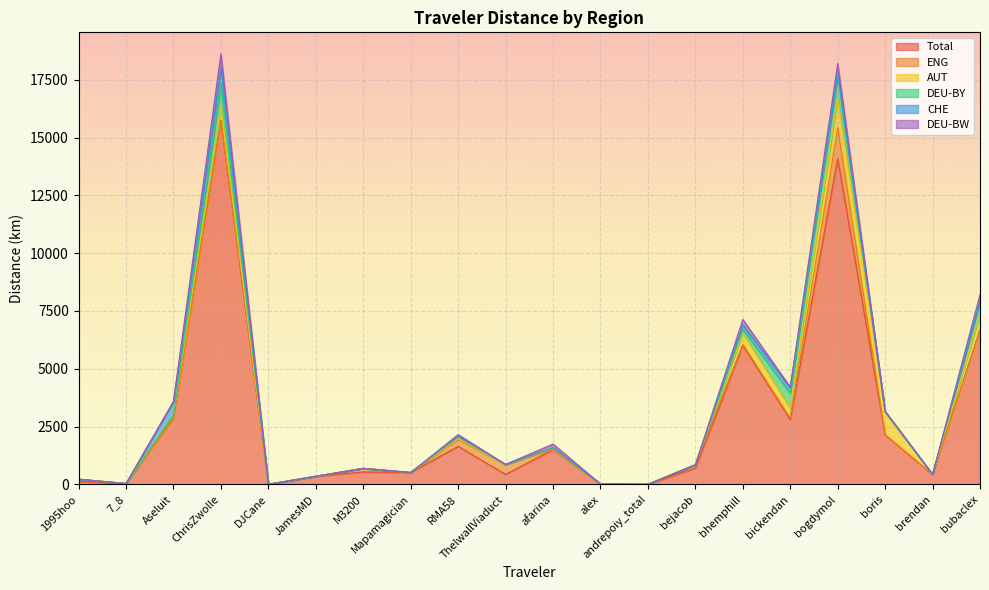

True or false: DEU-BW and AUT intersect in this chart.

False